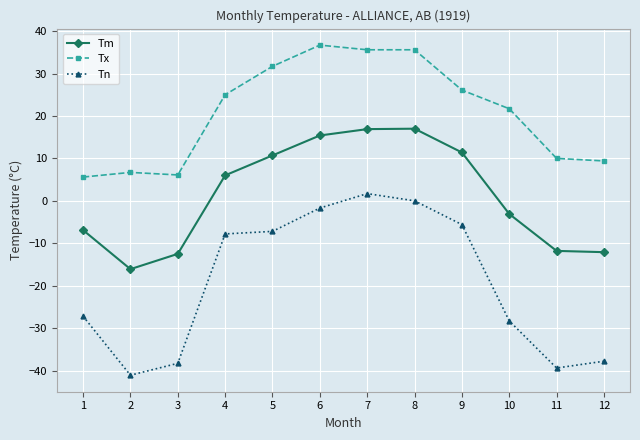

How many values in the Tm series are below 6?

6